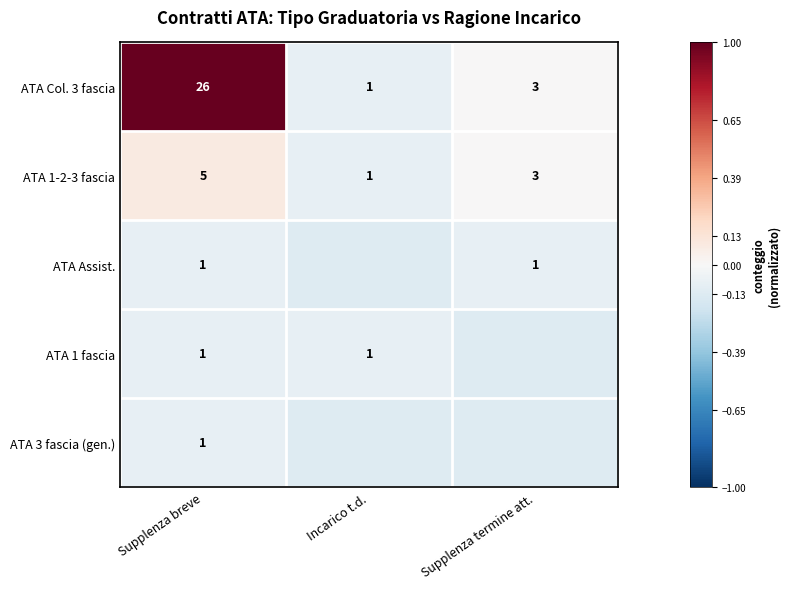

What is the smallest value displayed?

-0.1